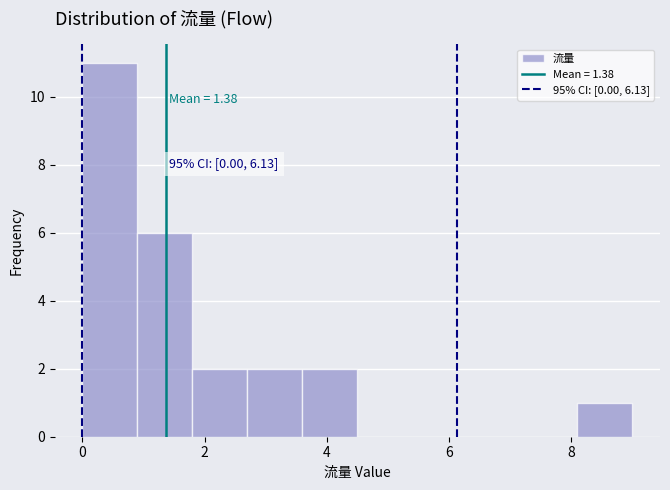

Over which range of the x-axis is the bar tallest?

0.0 to 0.9